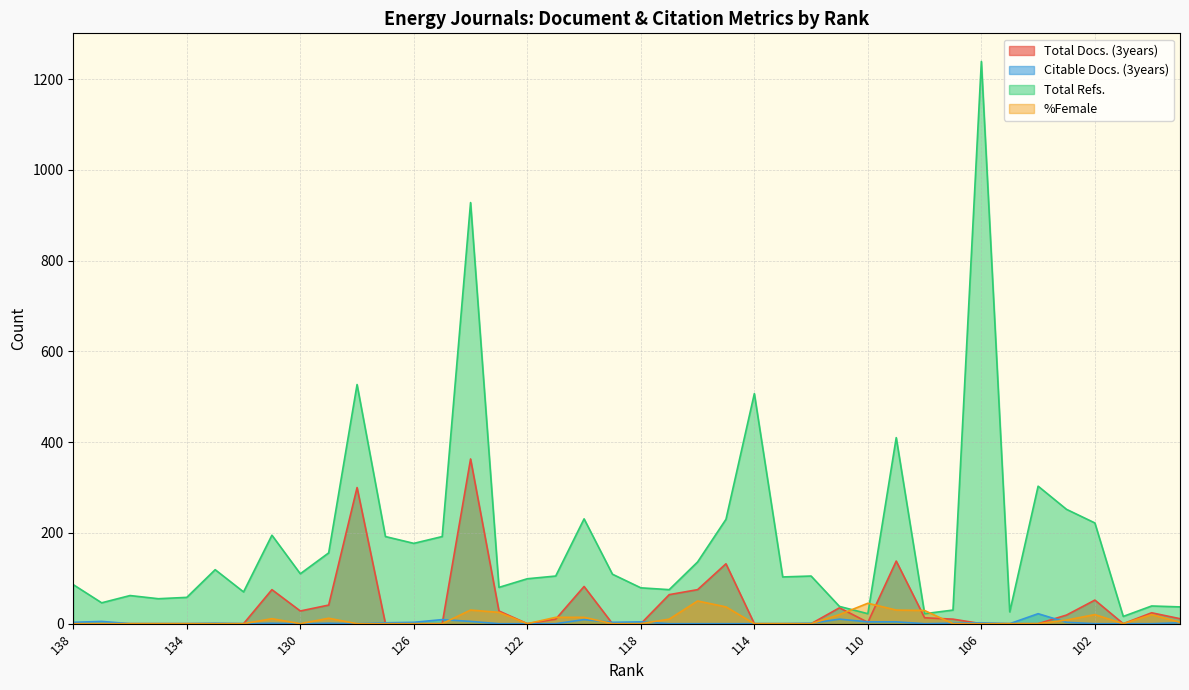

Where is Total Docs. (3years) nearest to the value 181?

109